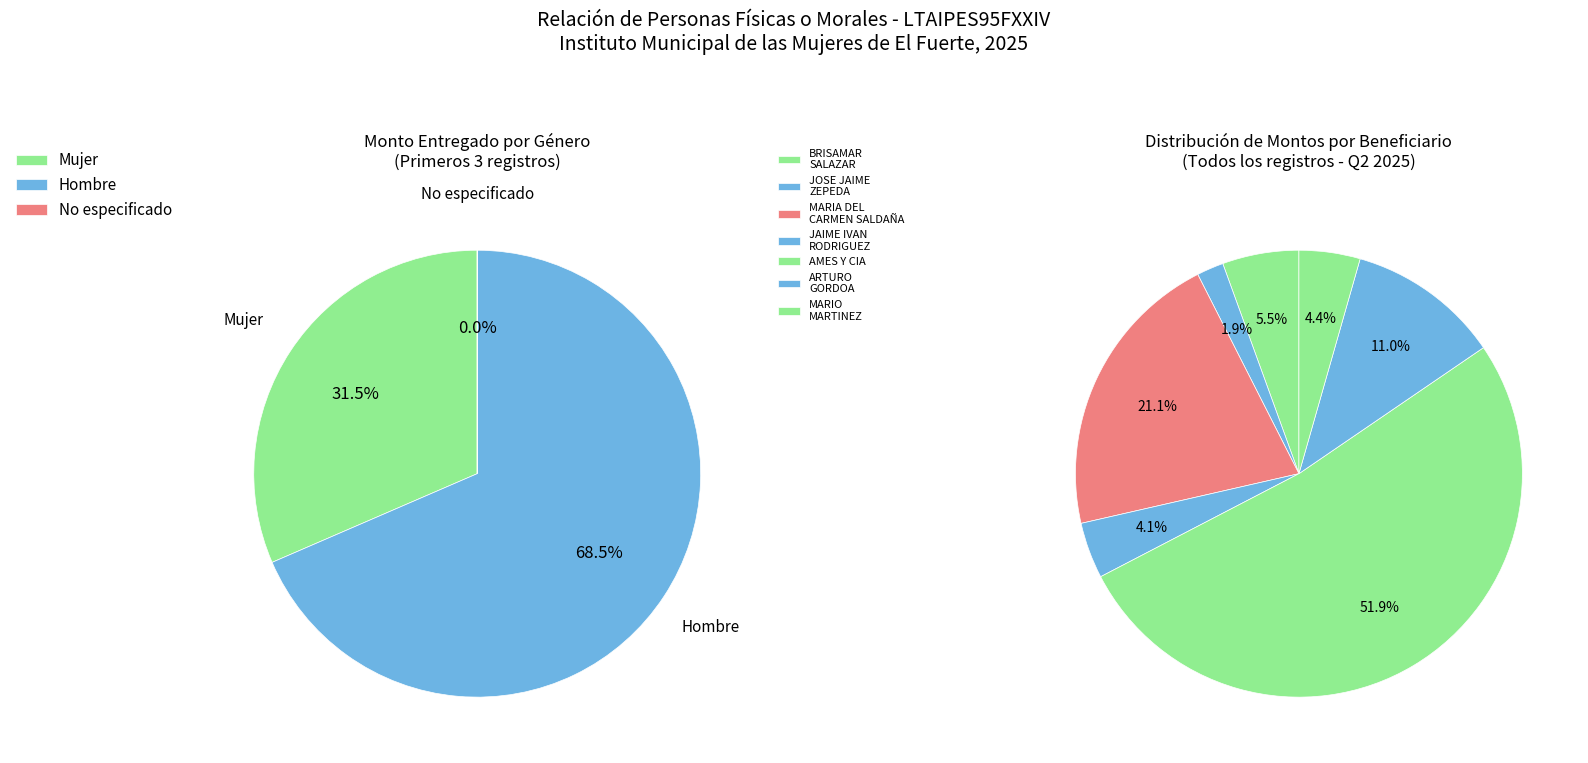

Rank the categories by value from highest to lowest.

AMES Y CIA, MARIA DEL CARMEN SALDAÑA PORRAS, ARTURO ALFONSO GORDOA OSUNA, BRISAMAR ORIZEMA SALAZAR GRANDE, MARIO MARTINEZ RIVERA, JAIME IVAN RODRIGUEZ BOJORQUEZ, JOSE JAIME ZEPEDA RODRIGUEZ